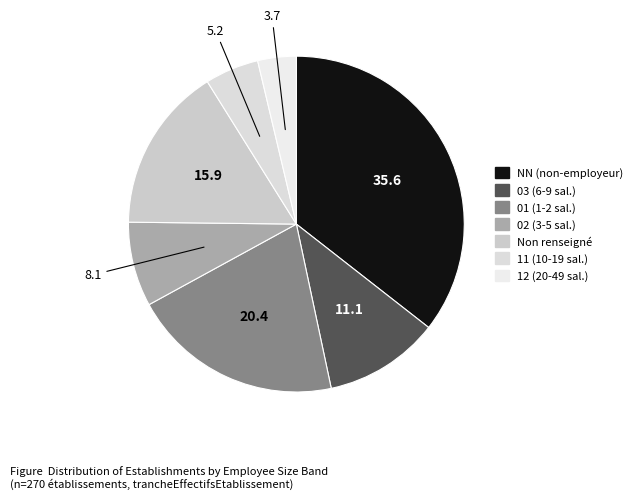

Count the number of slices in the pie.

7